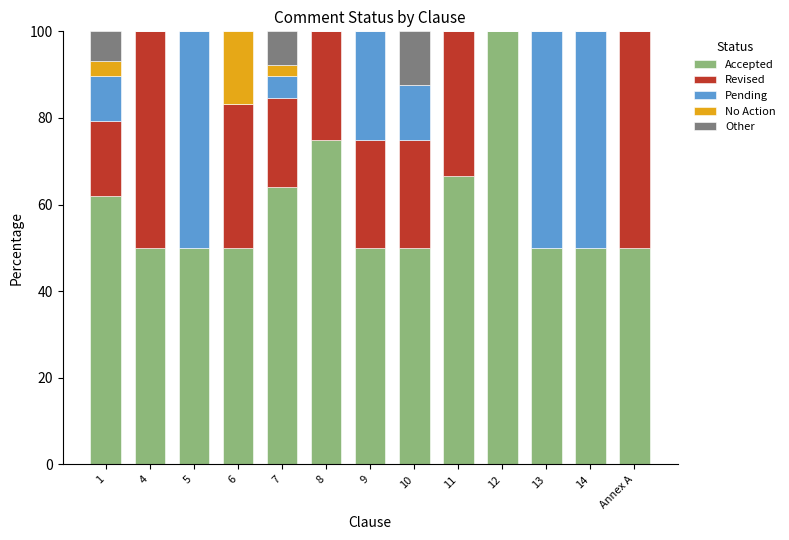

What is the highest value of the Accepted series?

100.0